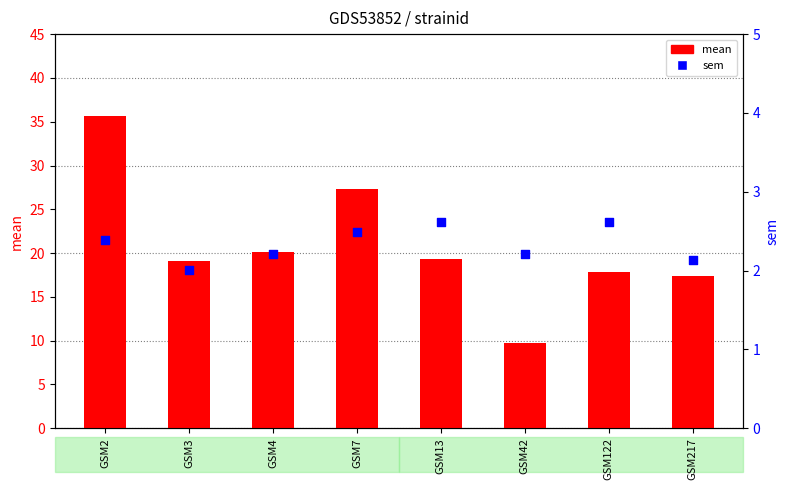

What is the total value across all series at GSM3?

21.1